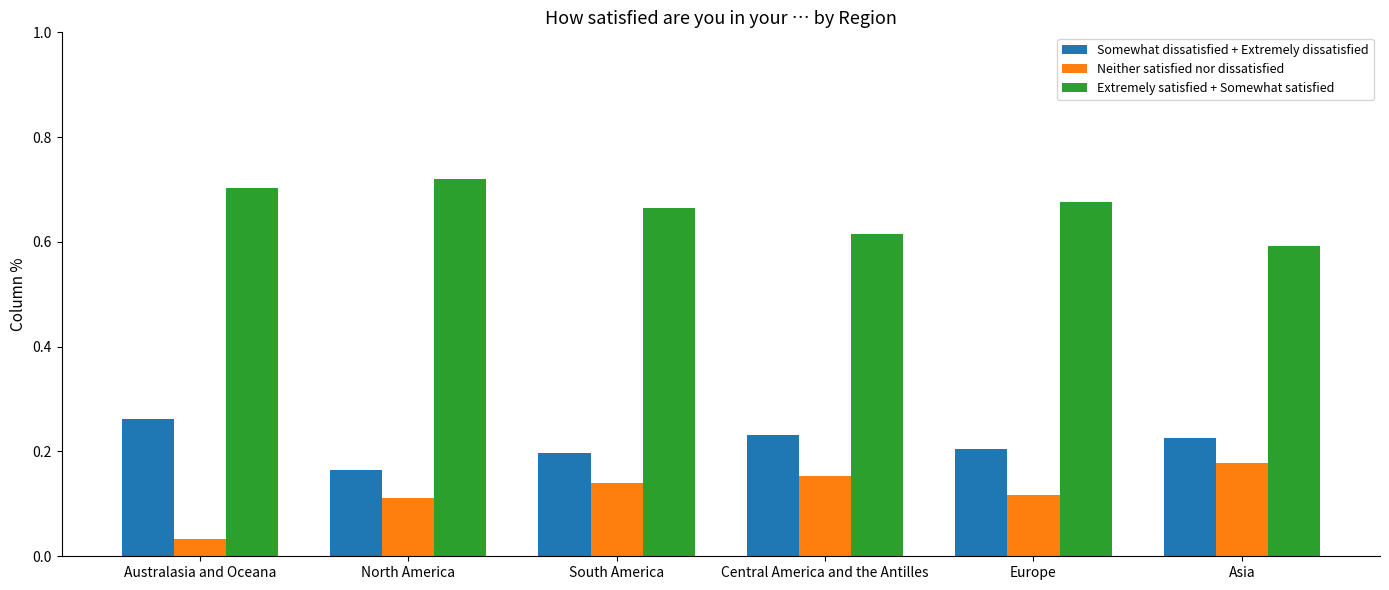

At Europe, list the series in order from smallest to largest.

Neither satisfied nor dissatisfied, Somewhat dissatisfied + Extremely dissatisfied, Extremely satisfied + Somewhat satisfied